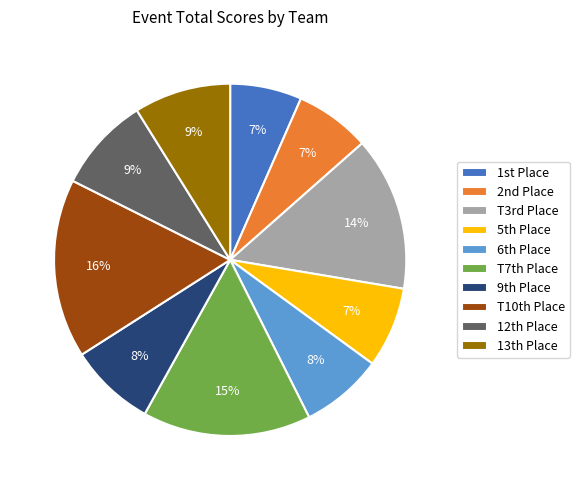

To the nearest percent, what percentage of the pie is T7th Place?

15%